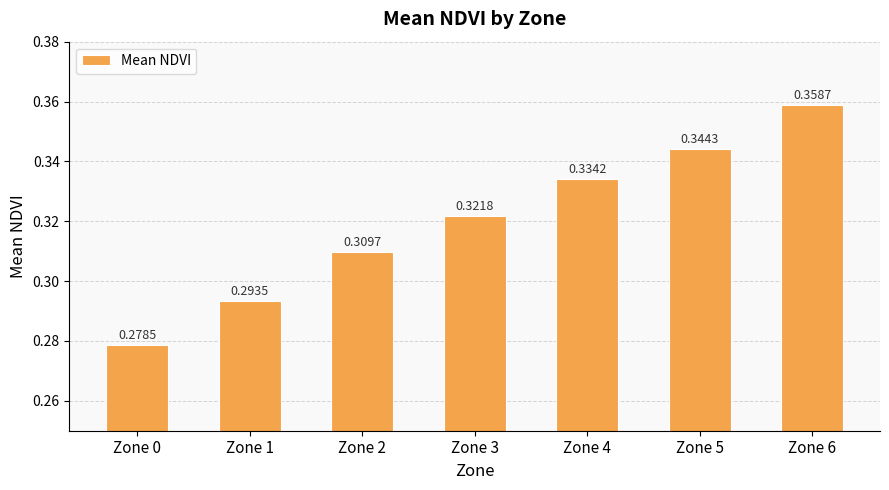

Rank the categories by value from lowest to highest.

Zone 0, Zone 1, Zone 2, Zone 3, Zone 4, Zone 5, Zone 6